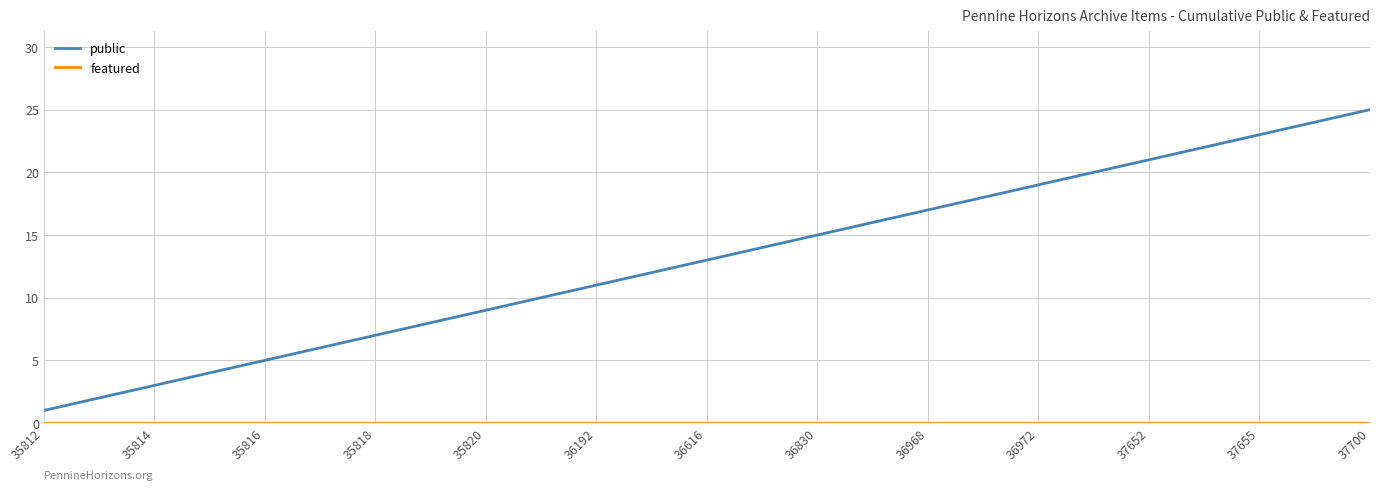

What is the maximum value shown in the chart?

25